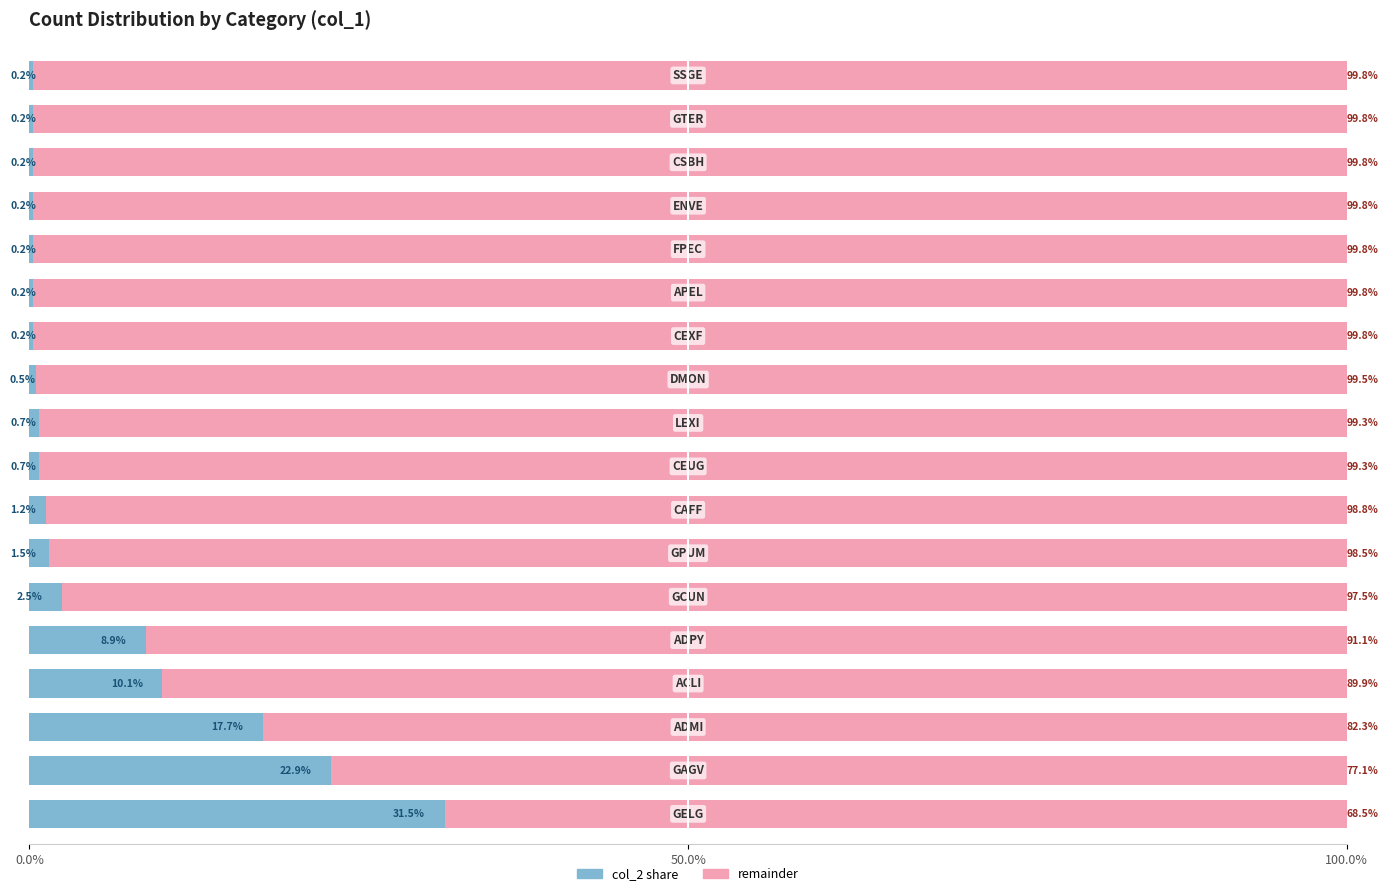

Is it true that col_2 (left%) equals 0.7 at 5?

False